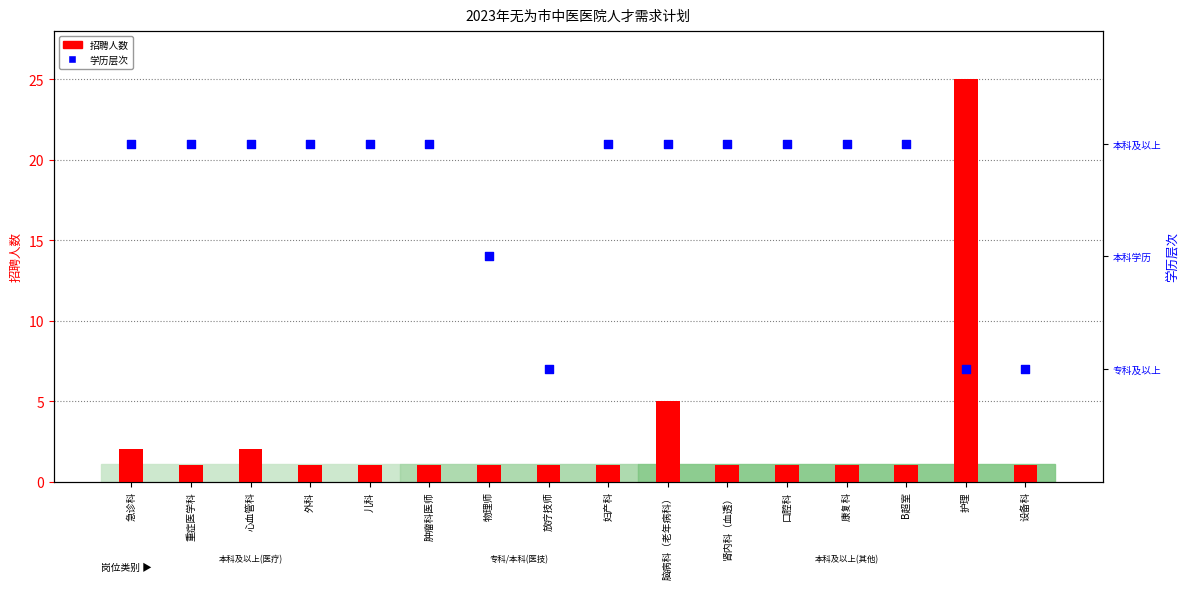

What is the total value across all series at 口腔科?

4